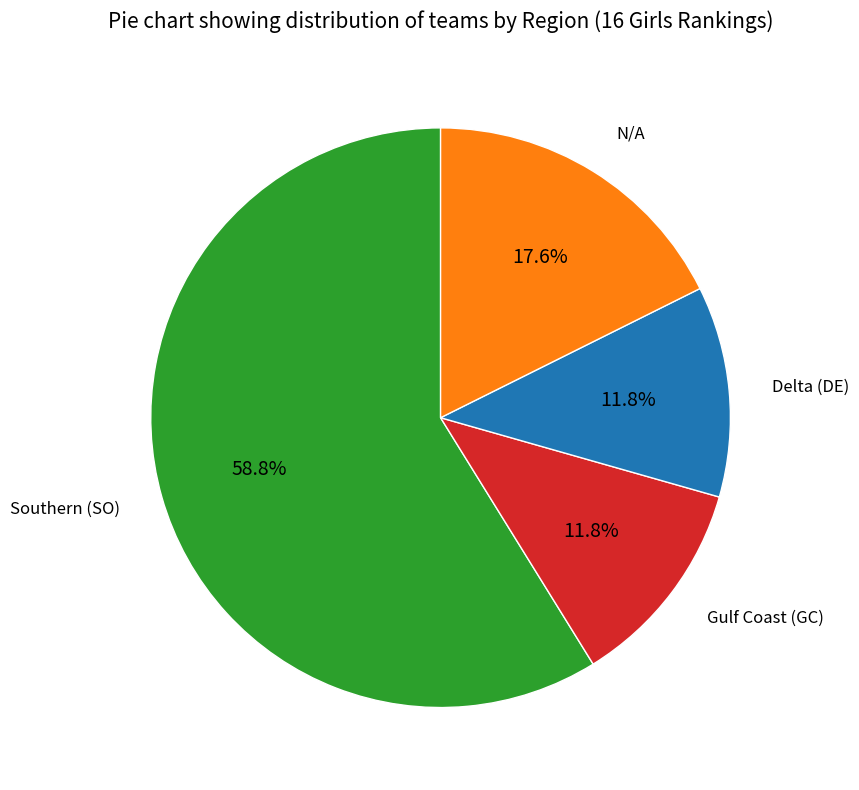

Between Southern (SO) and Gulf Coast (GC), which is larger?

Southern (SO)